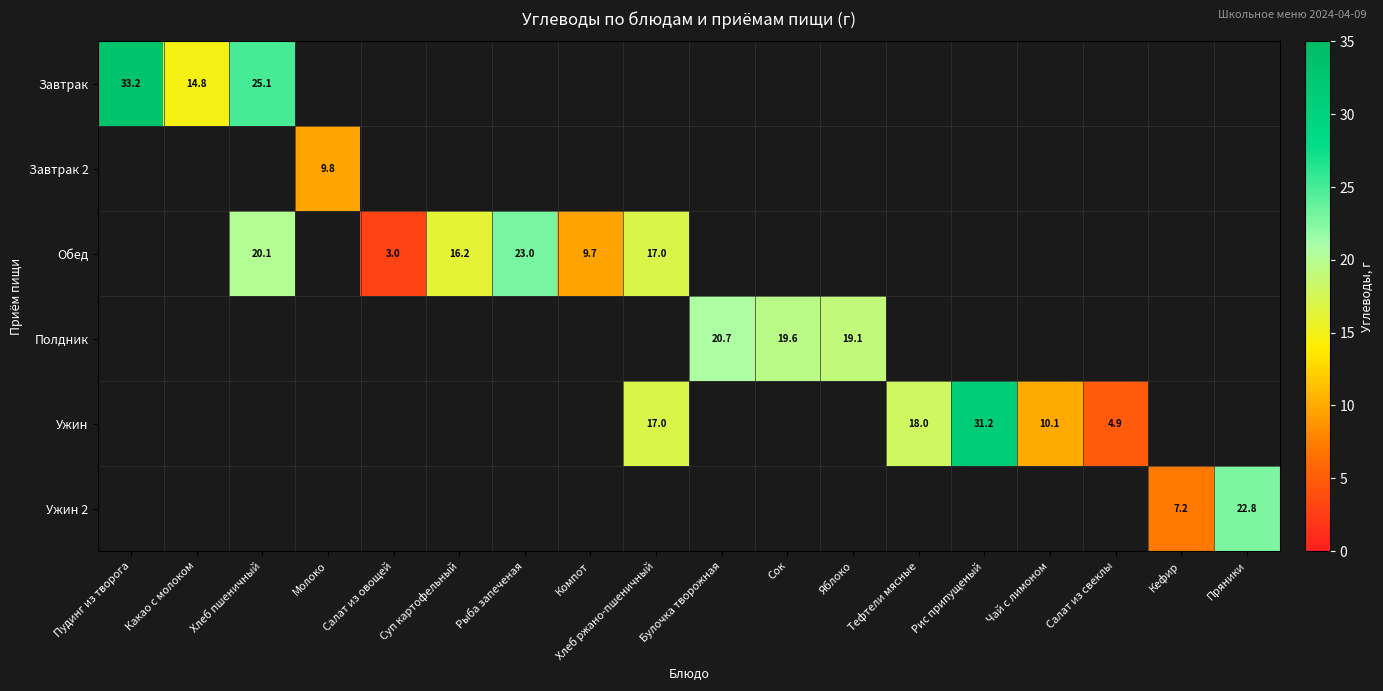

At which category does the chart reach its peak across all series?

Пудинг из творога